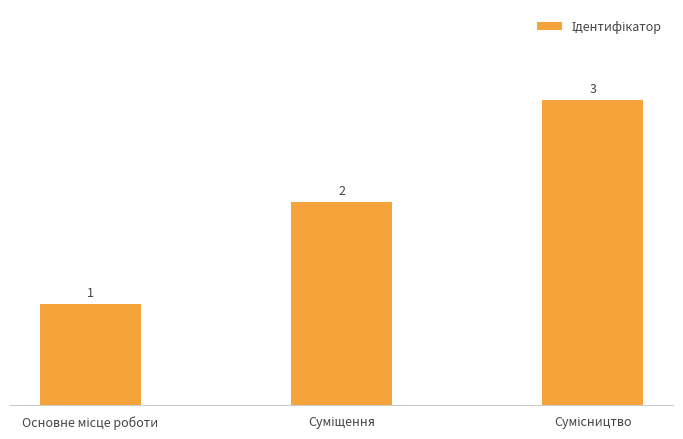

Count the number of data series in this chart.

1